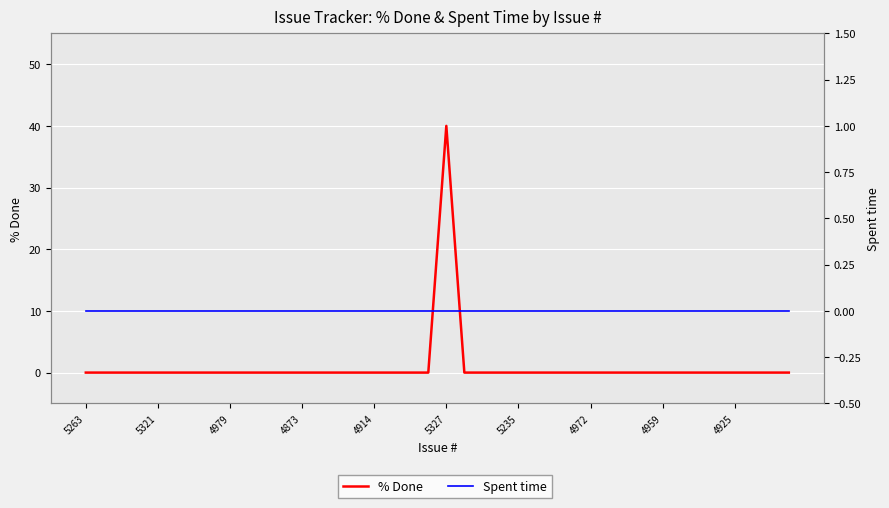

Rank the series at 38 from lowest to highest value.

% Done, Spent time